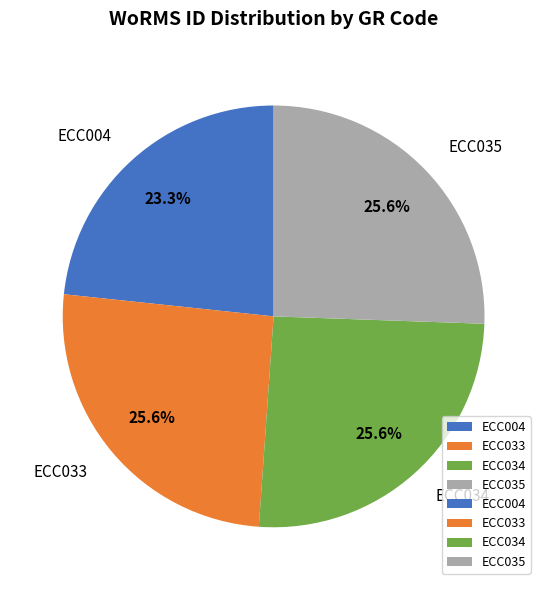

Does ECC033 account for over 50% of the chart?

No